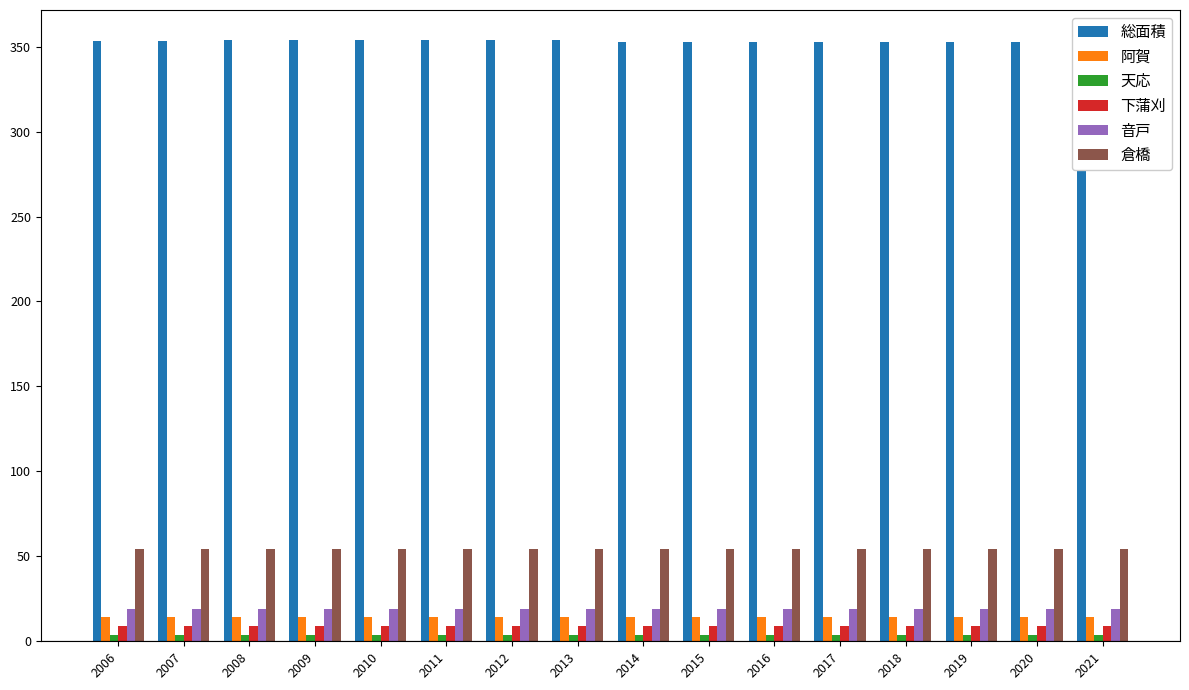

How many data points does each series have?

16